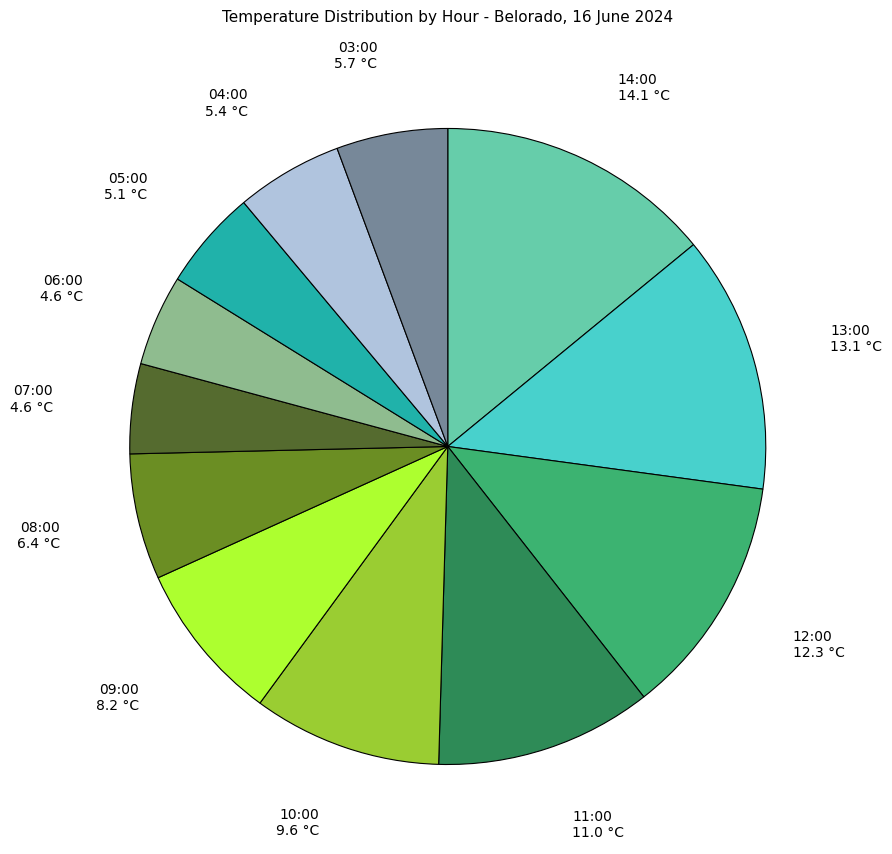

How many segments does this pie chart have?

12